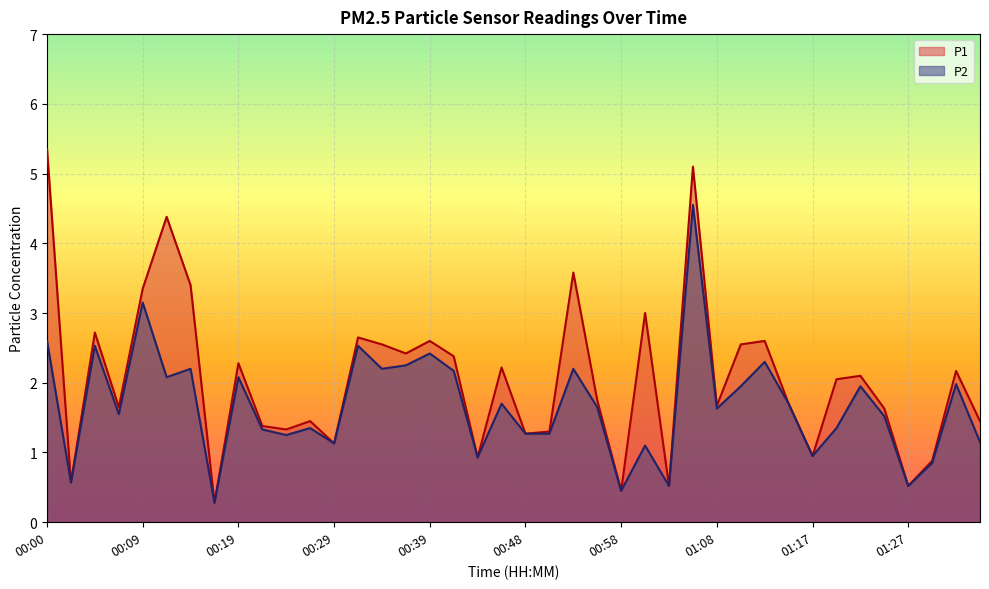

What is the difference between the second highest and minimum values in the P1 series?

4.8